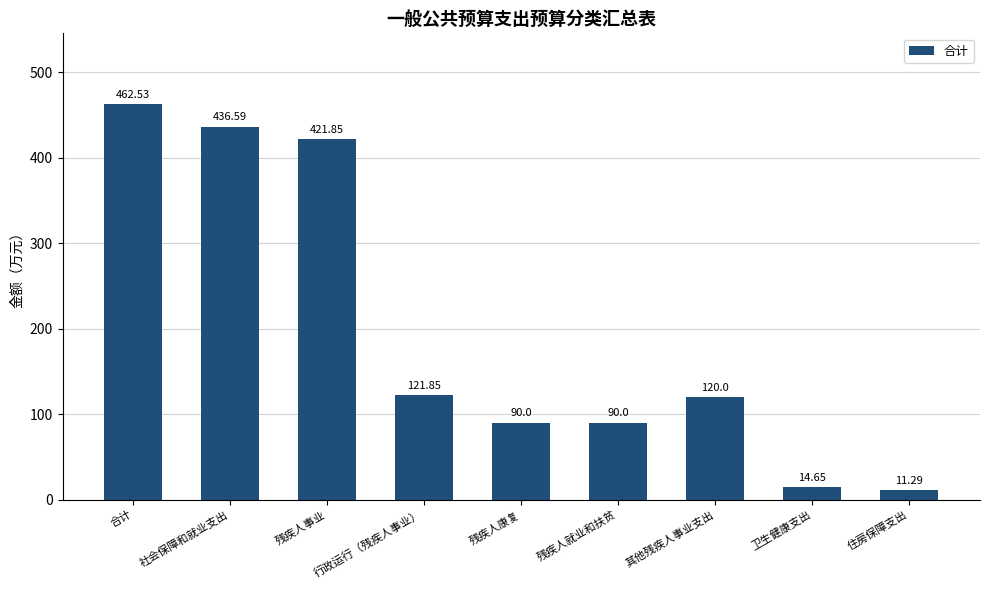

The chart shows a value of 90.0 at 残疾人就业和扶贫. True or false?

True